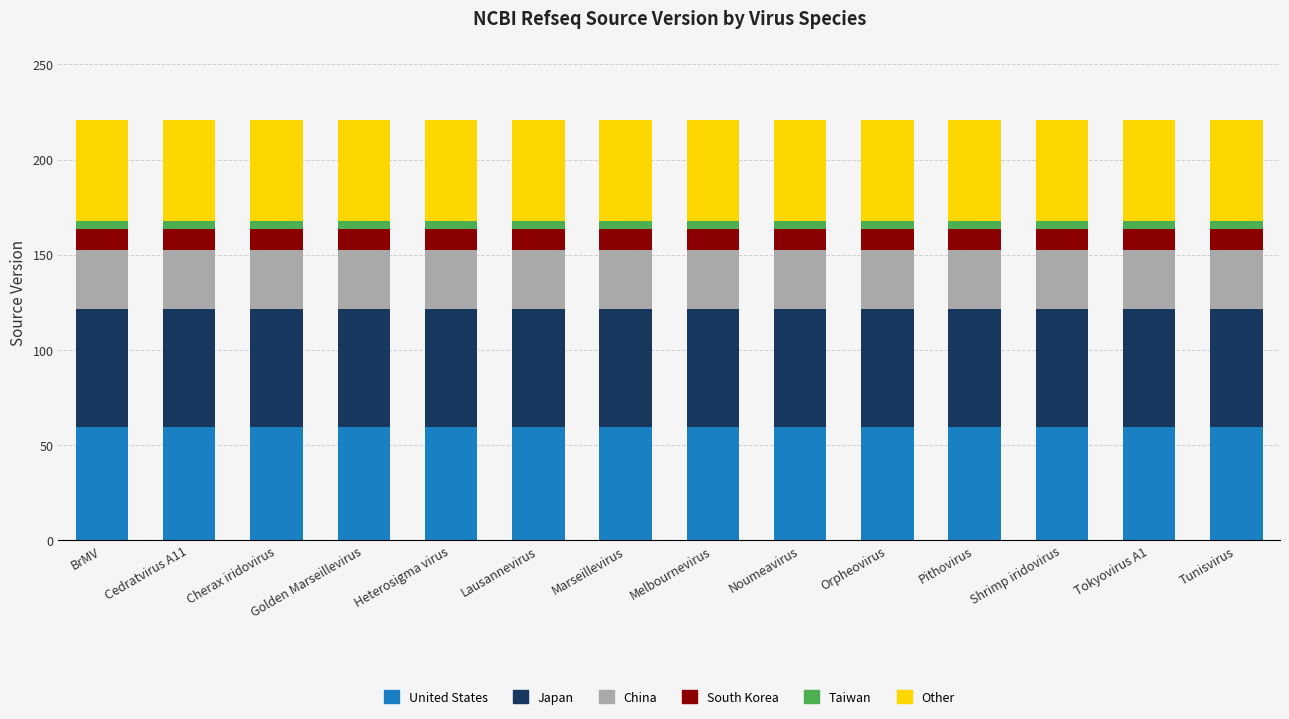

Count the number of data series in this chart.

6